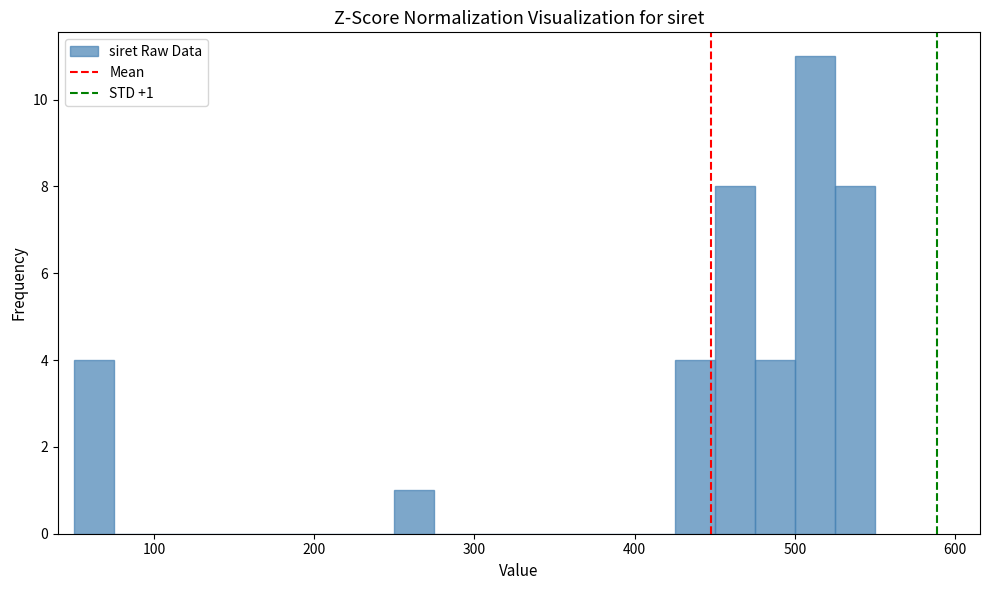

Around what value on the x-axis is the tallest bar? Give the approximate position of its centre, as read against the axis.

510